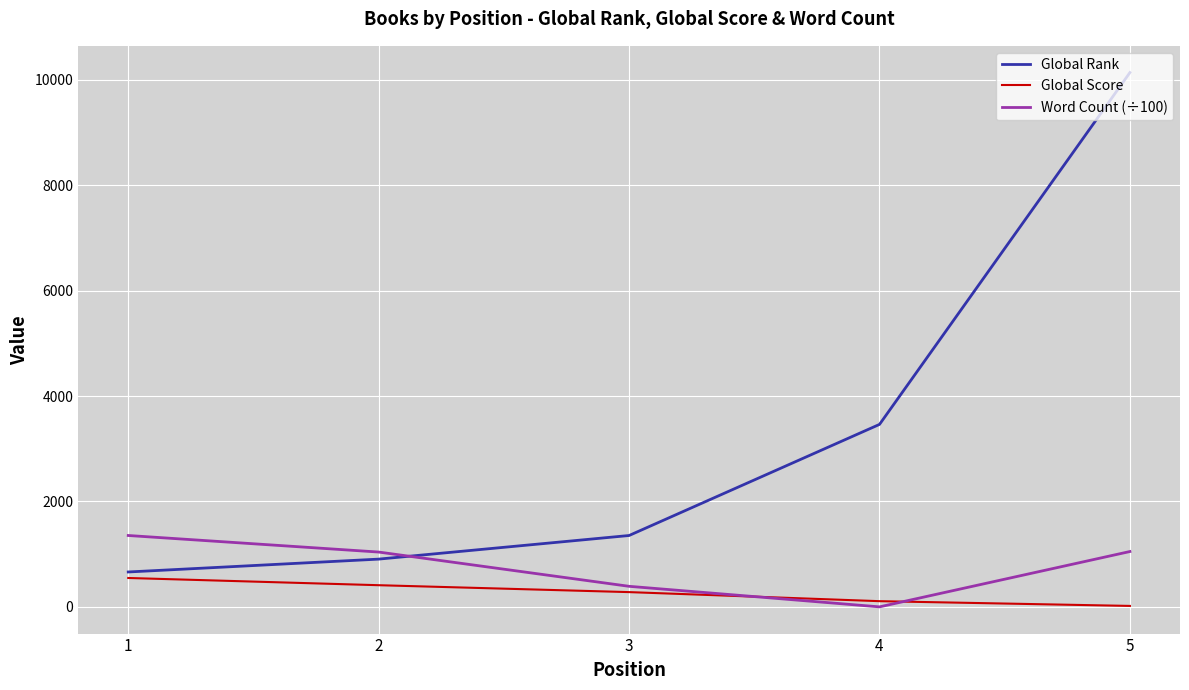

List the series in order of their peak value, highest first.

Global Rank, Word Count (÷100), Global Score